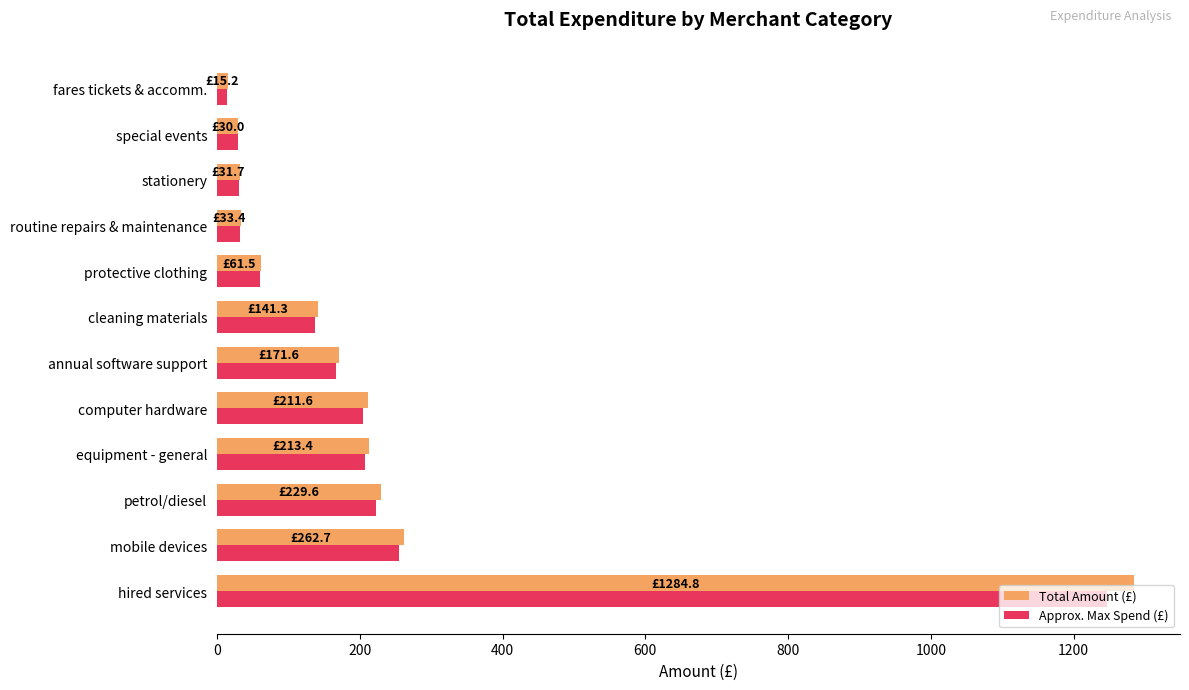

How many distinct data groups are displayed?

2